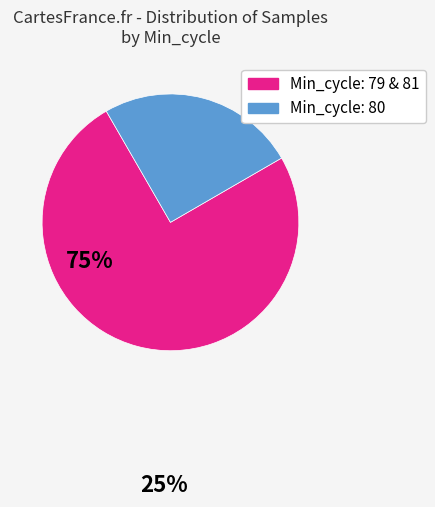

Does any single category account for the majority?

Yes